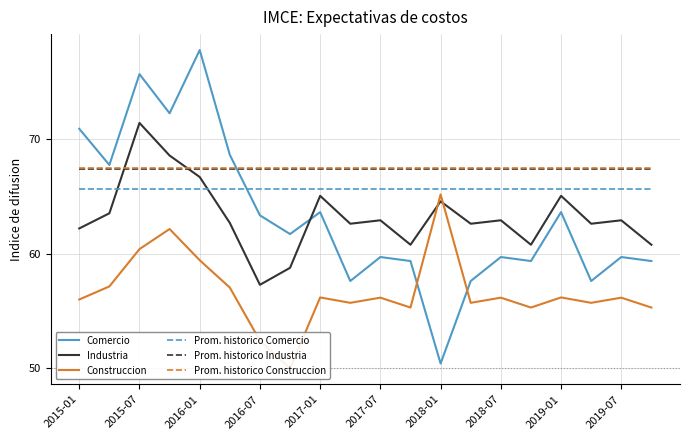

Reading right to left, list all the values displayed in this chart.

Comercio: 59.4	59.7	57.6	63.6	59.4	59.7	57.6	50.4	59.4	59.7	57.6	63.6	61.7	63.3	68.6	77.7	72.2	75.6	67.7	70.9
Industria: 60.8	62.9	62.6	65.0	60.8	62.9	62.6	64.5	60.8	62.9	62.6	65.0	58.8	57.3	62.7	66.7	68.5	71.4	63.5	62.2
Construccion: 55.3	56.2	55.7	56.2	55.3	56.2	55.7	65.2	55.3	56.2	55.7	56.2	50.0	52.4	57.0	59.4	62.1	60.4	57.1	56.0
Prom. historico Comercio: 65.7	65.7	65.7	65.7	65.7	65.7	65.7	65.7	65.7	65.7	65.7	65.7	65.7	65.7	65.7	65.7	65.7	65.7	65.7	65.7
Prom. historico Industria: 67.3	67.3	67.3	67.3	67.3	67.3	67.3	67.3	67.3	67.3	67.3	67.3	67.3	67.3	67.3	67.3	67.3	67.3	67.3	67.3
Prom. historico Construccion: 67.4	67.4	67.4	67.4	67.4	67.4	67.4	67.4	67.4	67.4	67.4	67.4	67.4	67.4	67.4	67.4	67.4	67.4	67.4	67.4